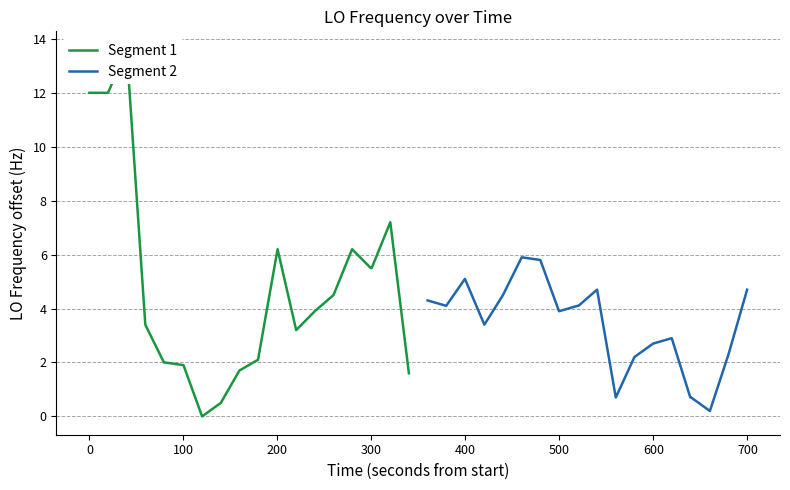

The Segment 1 series shows 0.3 at 700. True or false?

False